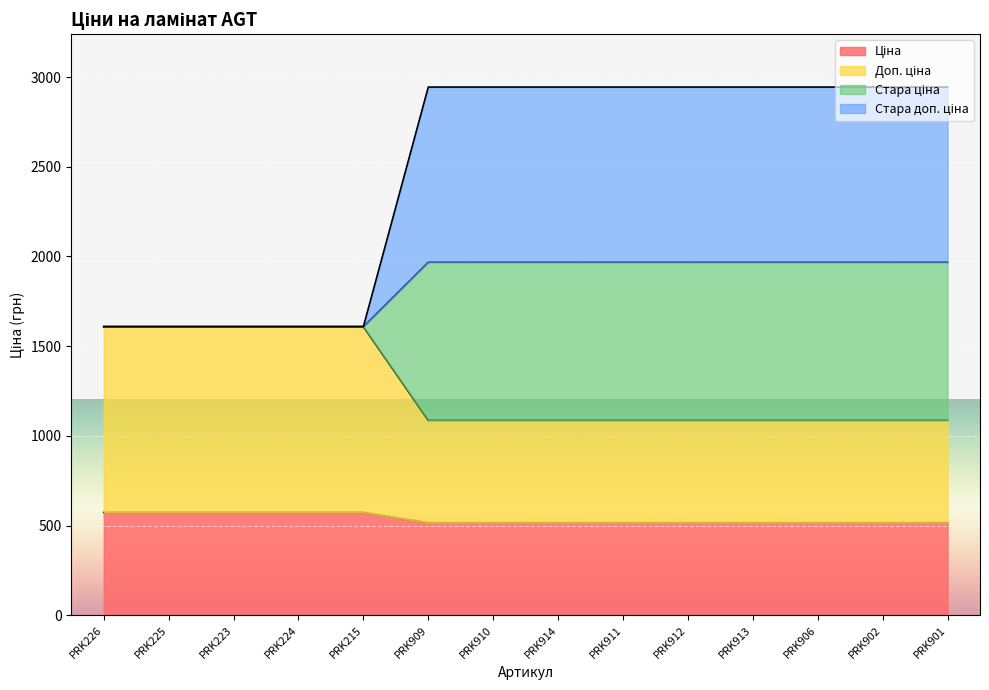

What is the total value across all series at PRK902?

2944.0